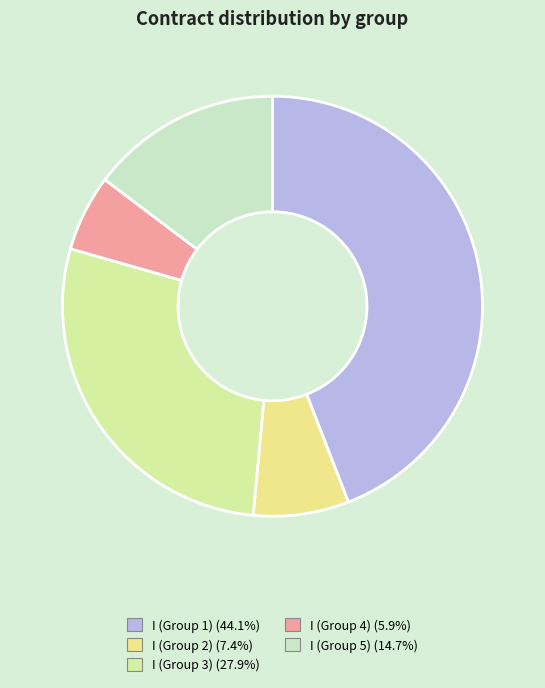

How many segments does this pie chart have?

5